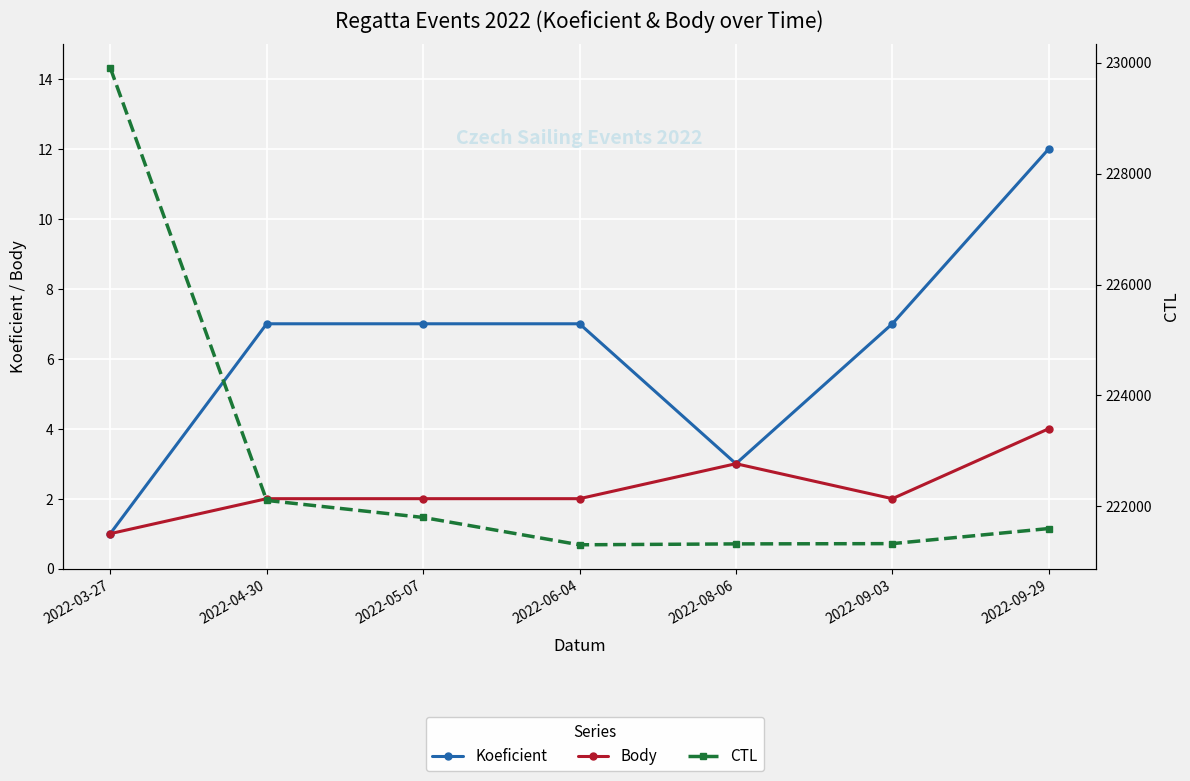

Which series changed the most between 2022-03-27 and 2022-08-06?

CTL